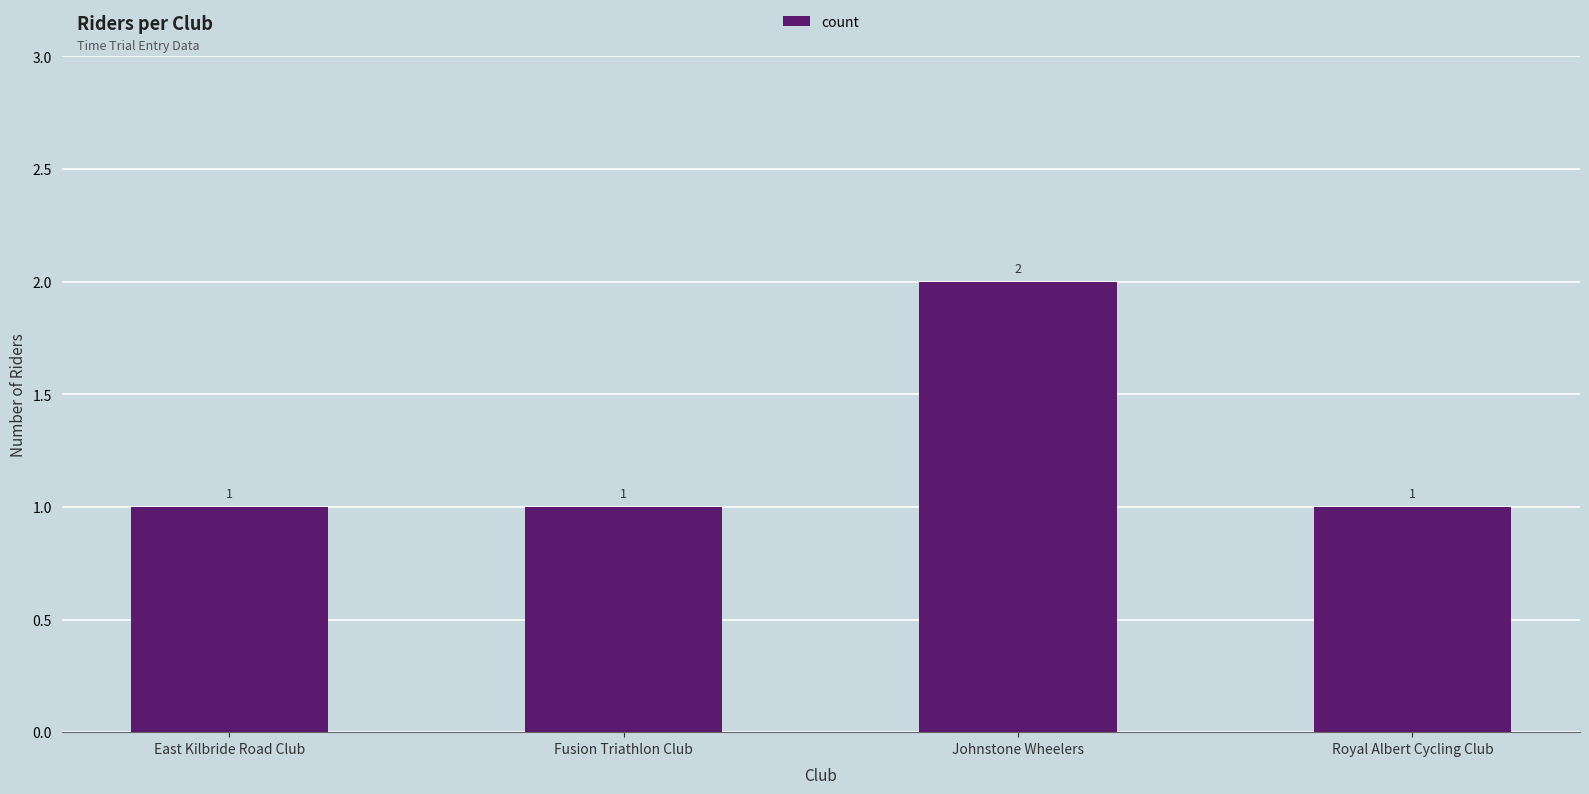

What is the label of the 1st bar from the right?

Royal Albert Cycling Club